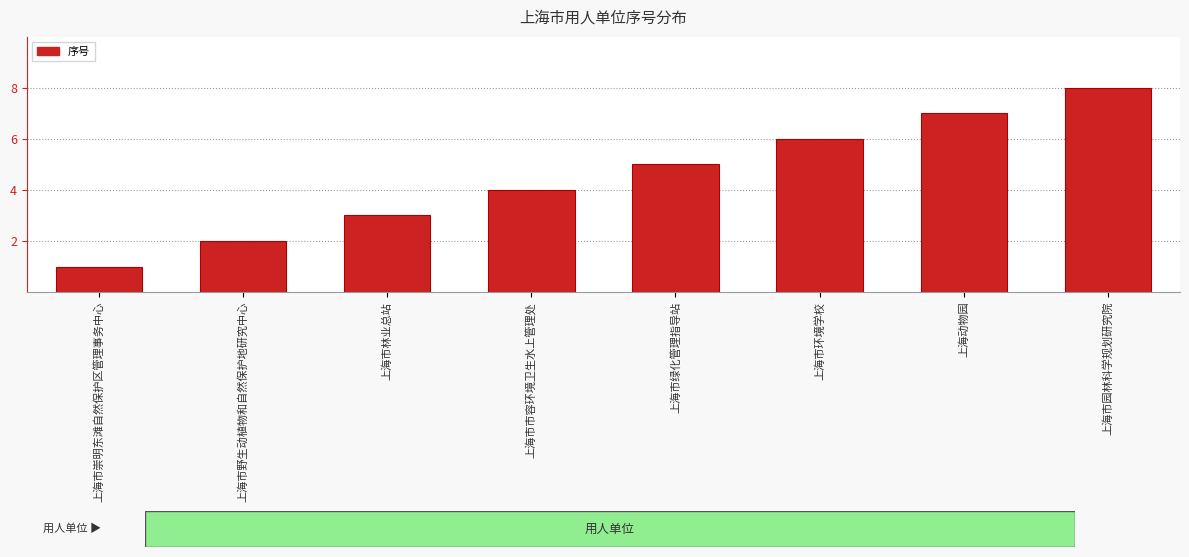

What is the value of the 5th bar from the left?

5